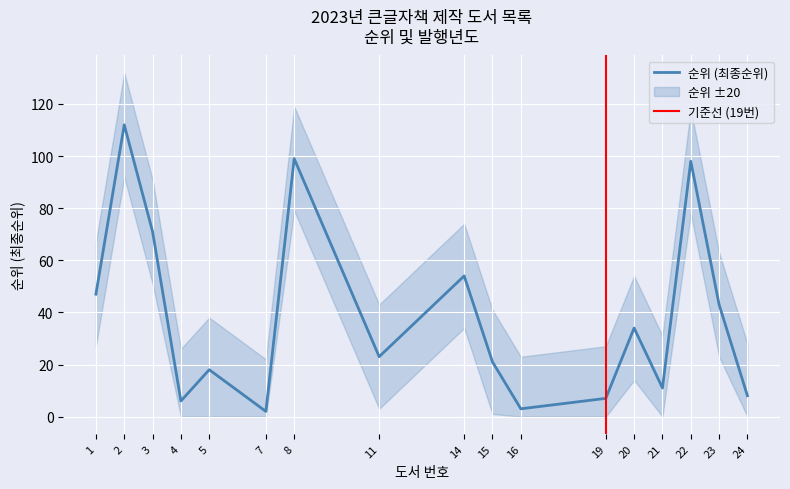

Which label corresponds to the smallest value in the chart?

7